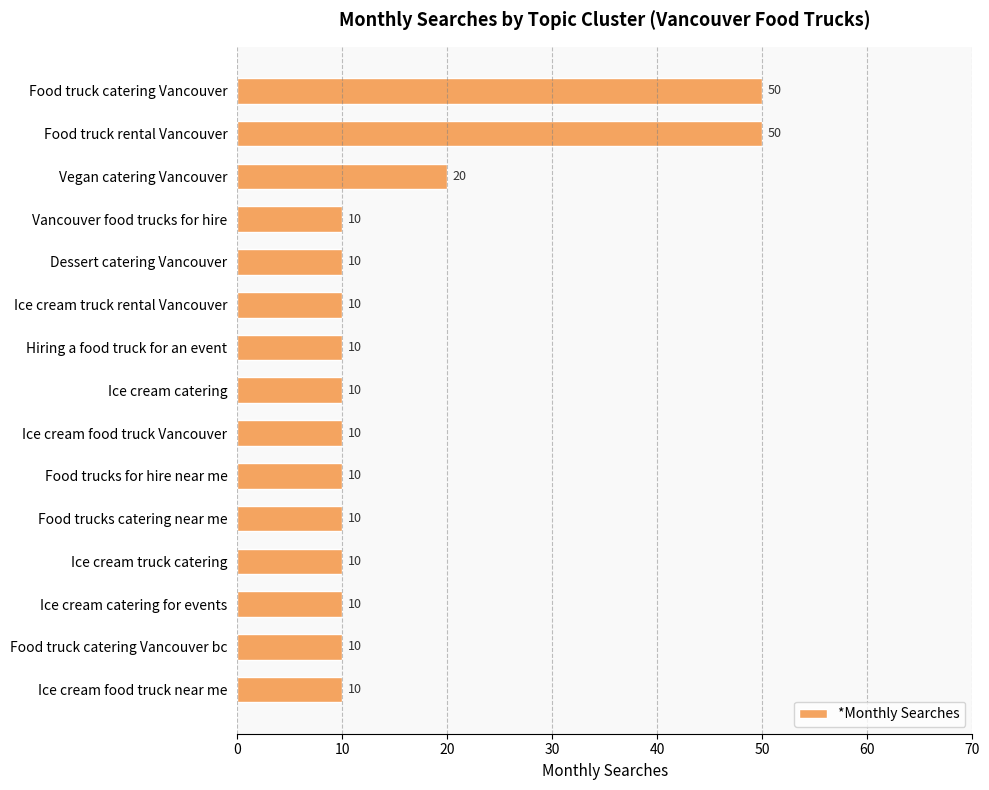

Are the bars grouped side by side (vs. stacked)?

No